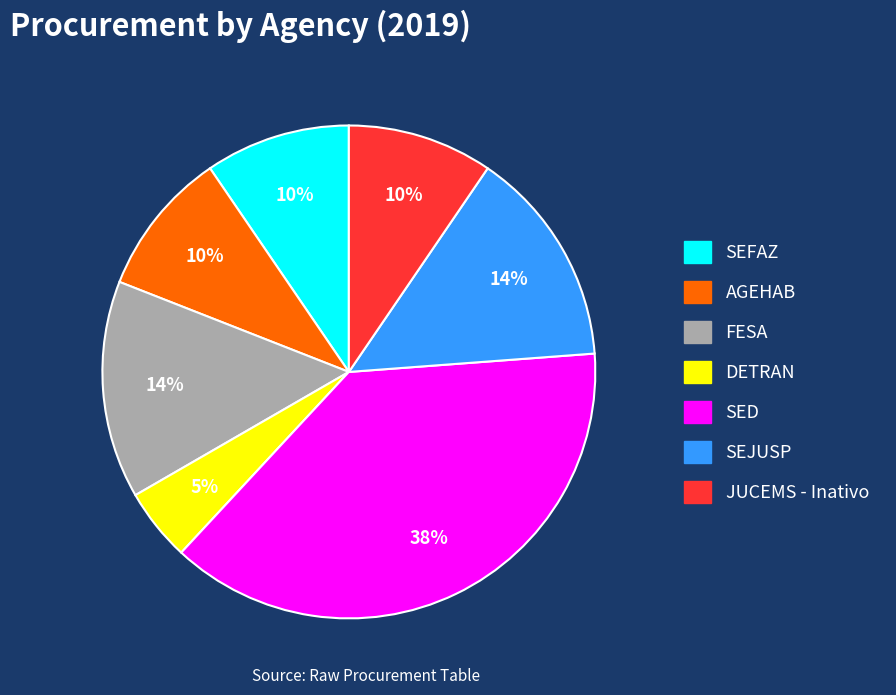

To the nearest percent, what is the difference between the largest and smallest slice percentages?

33%